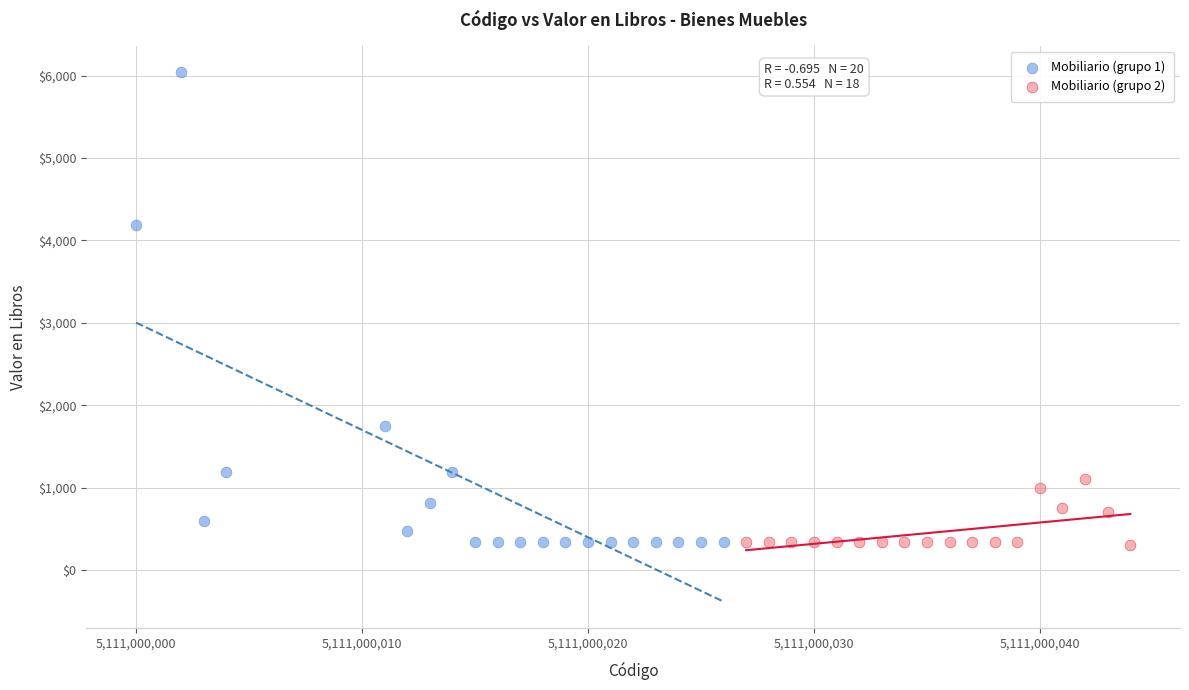

Which series has the widest spread of Y values?

Mobiliario (grupo 1)